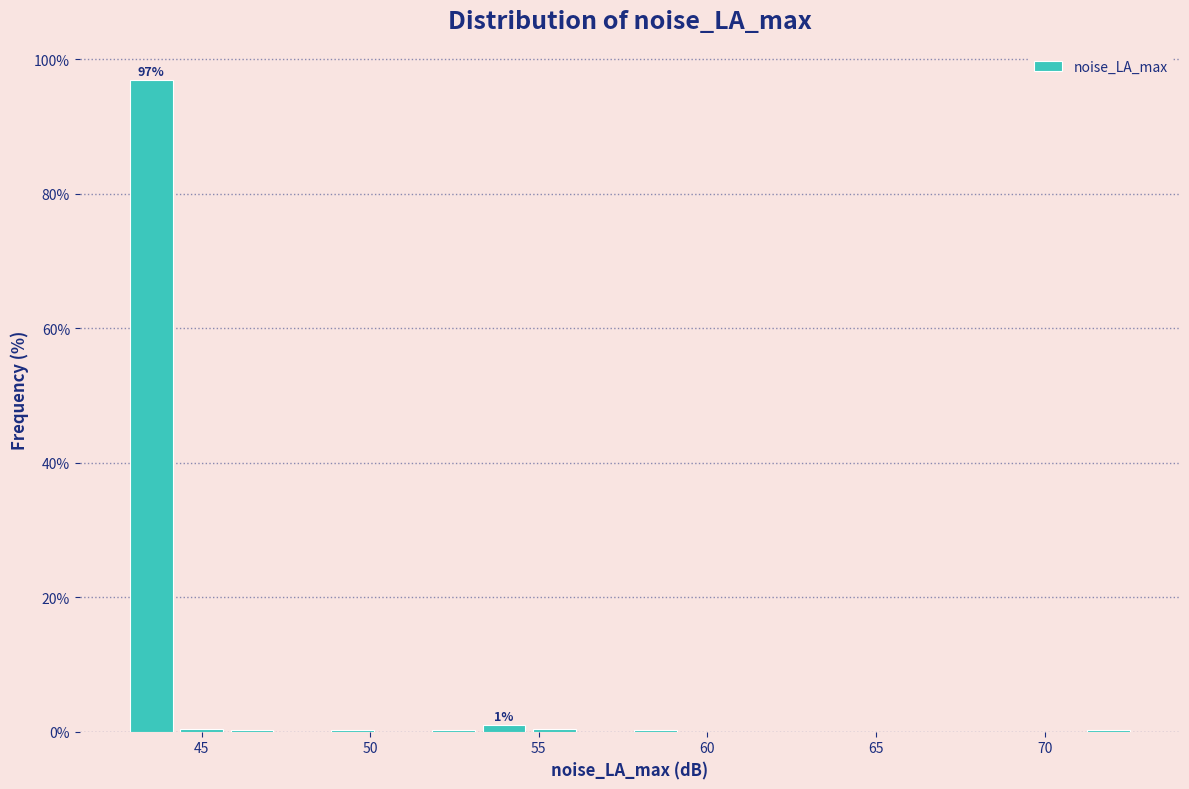

Read against the x-axis, roughly where is the centre of the tallest bar?

43.5